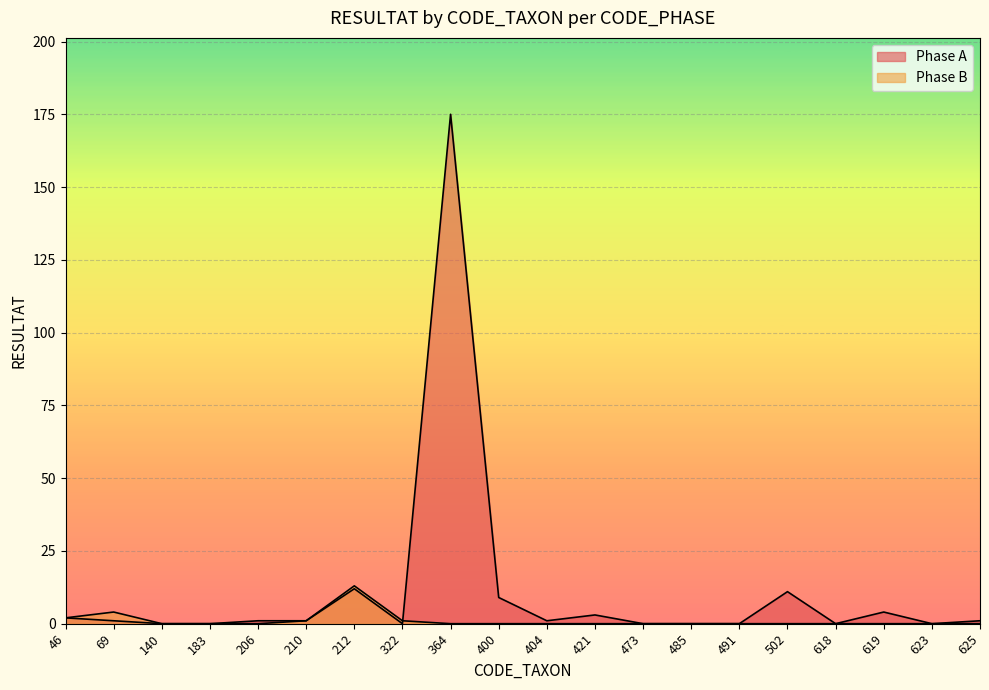

Is it true that Phase A equals 5 at 421?

False